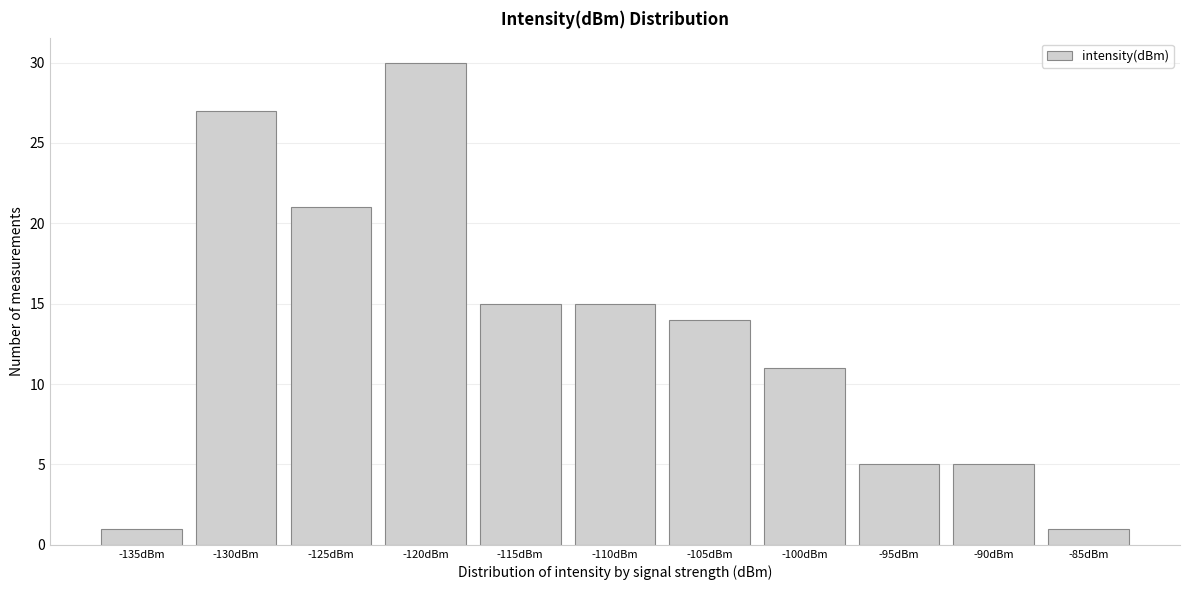

Reading left to right, what are all the values shown in this chart?

1	27	21	30	15	15	14	11	5	5	1